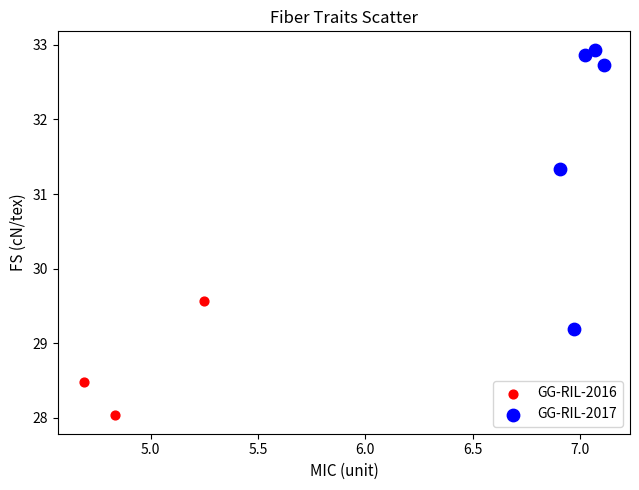

Which series contains the lowest Y value?

GG-RIL-2016